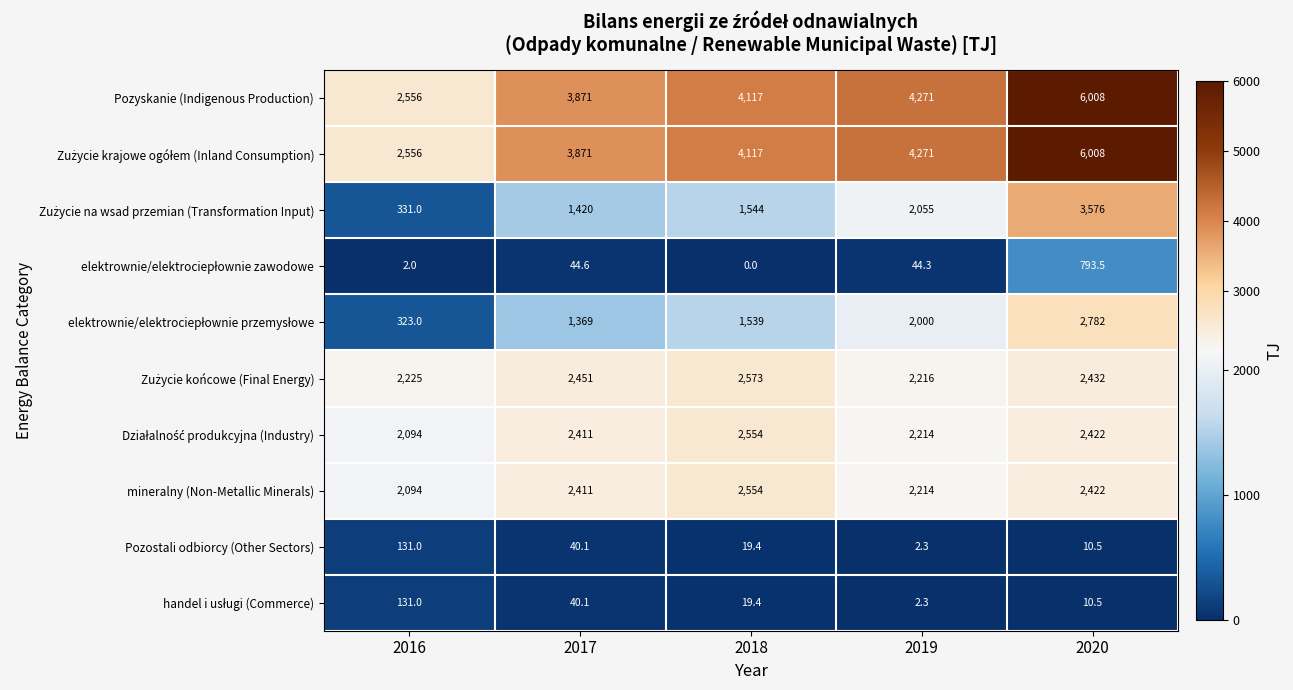

What is the spread (max minus min) of values at 2018?

4117.0